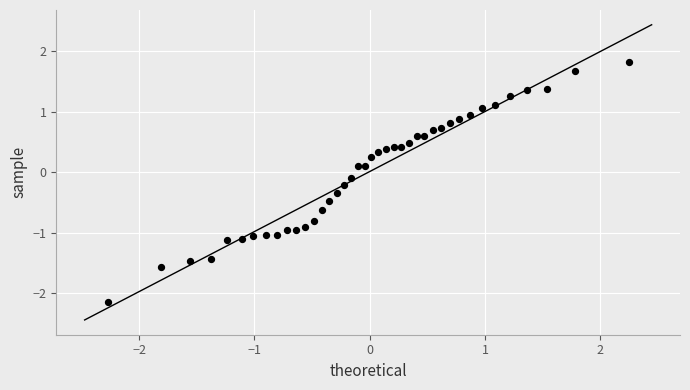

What is the range of Y values (max minus min)?

4.0